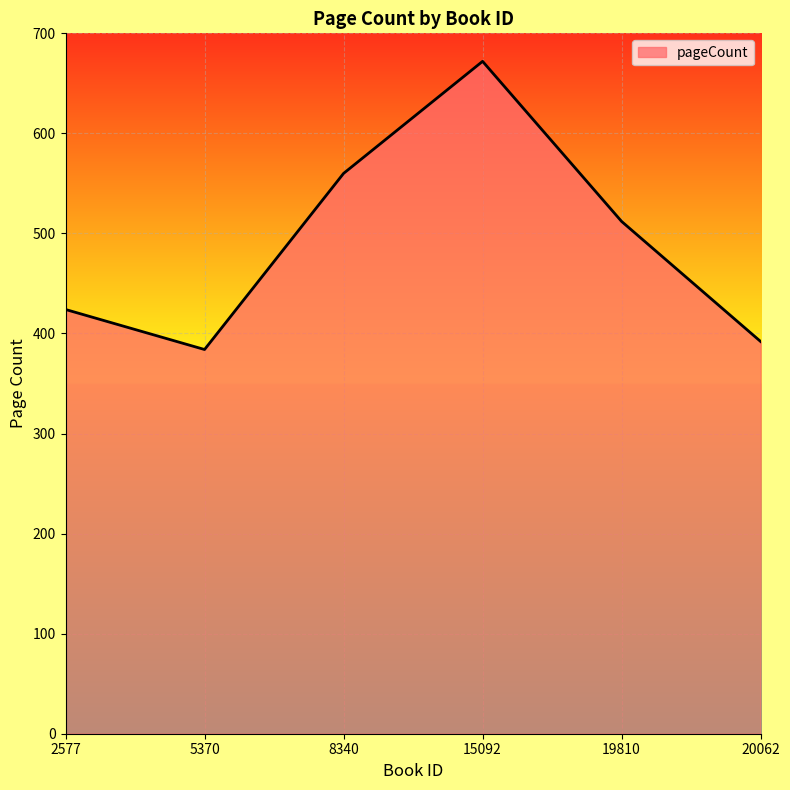

What is the greatest value displayed?

672